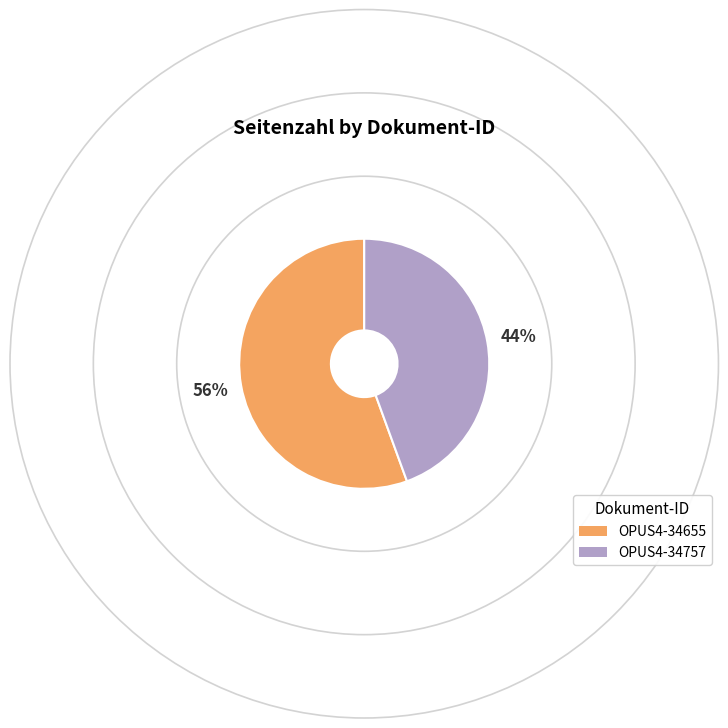

Is the sum of OPUS4-34757 and OPUS4-34655 greater than half?

Yes